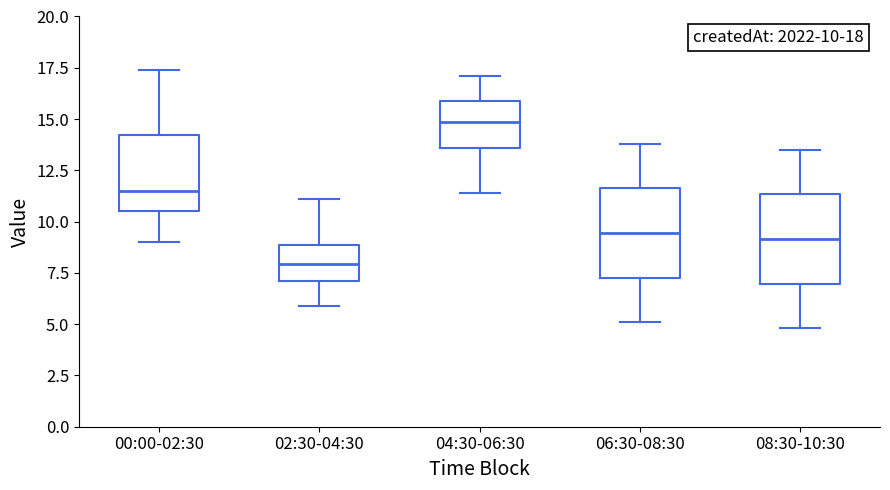

Which box's median line is the lowest?

02:30-04:30